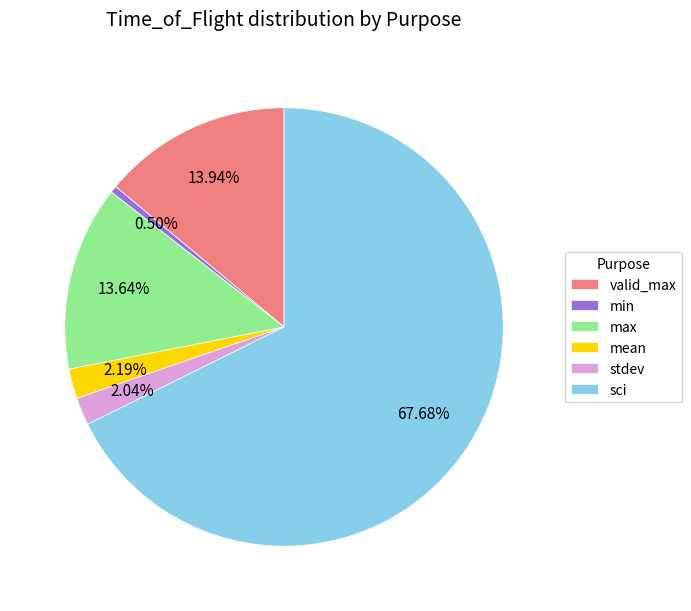

Which category has the biggest portion of the pie?

sci